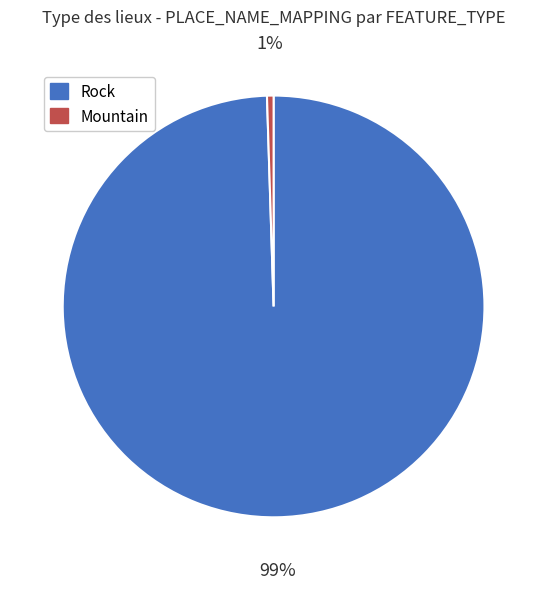

Is there any slice that represents more than half of the pie?

Yes